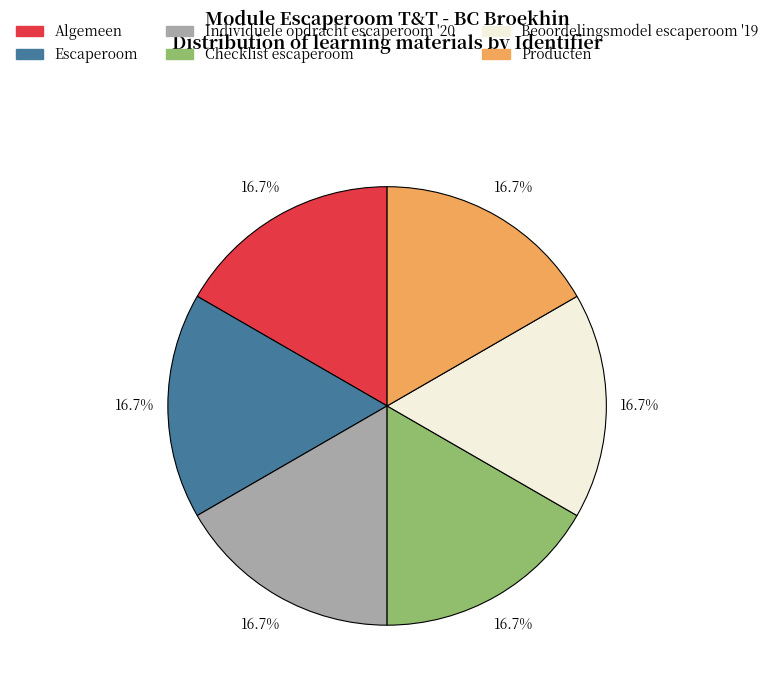

Is there any slice that represents more than half of the pie?

No